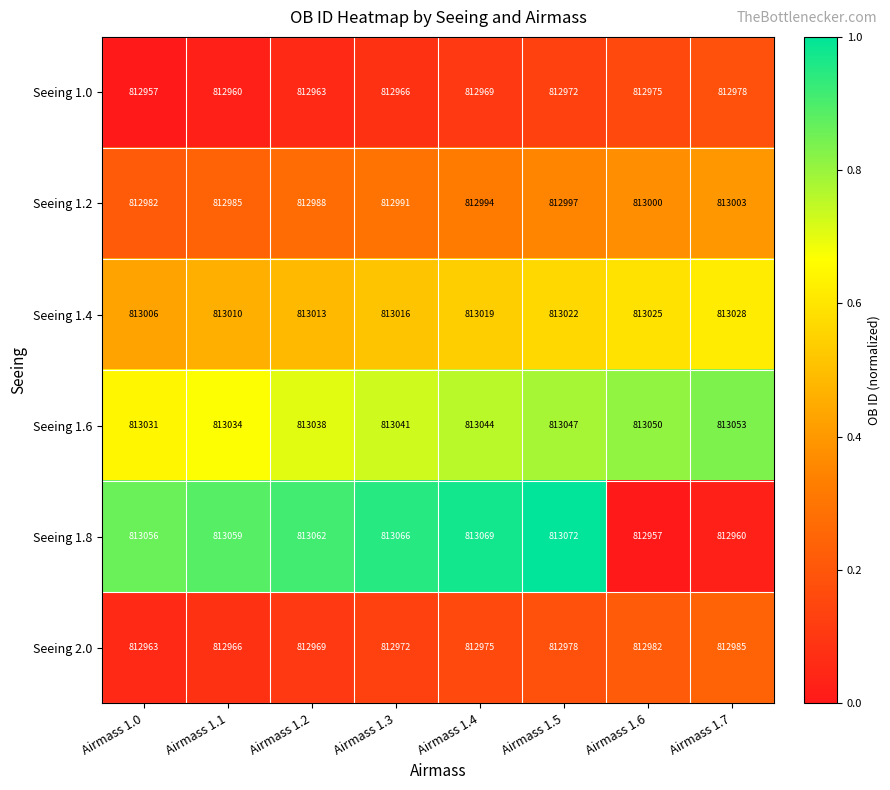

Where is Seeing 2.0 nearest to the value 812974?

Airmass 1.4